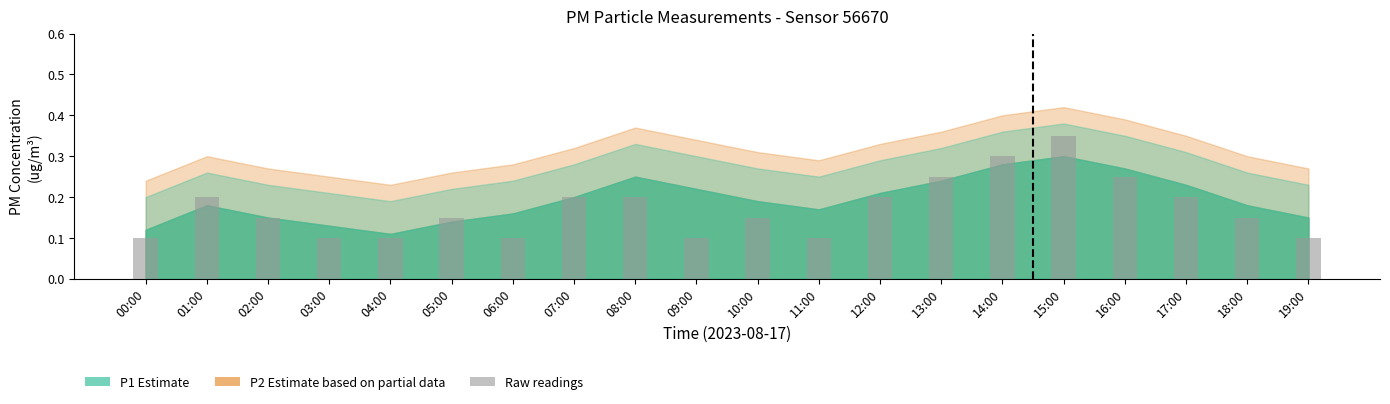

At which category does the chart reach its peak across all series?

15:00